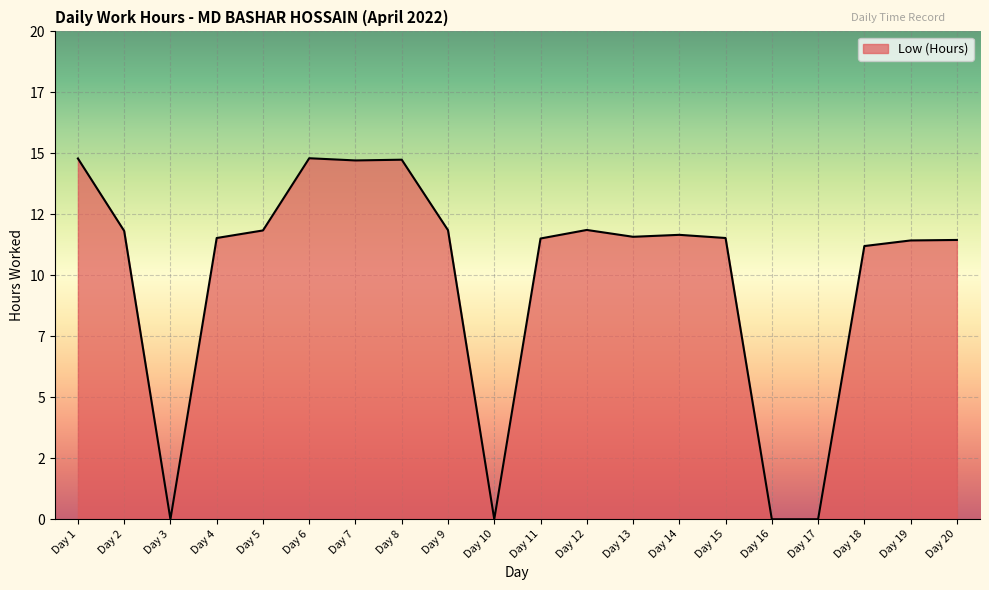

Rank the categories by value from highest to lowest.

Day 6, Day 1, Day 8, Day 7, Day 12, Day 9, Day 5, Day 2, Day 14, Day 13, Day 4, Day 15, Day 11, Day 20, Day 19, Day 18, Day 3, Day 10, Day 16, Day 17